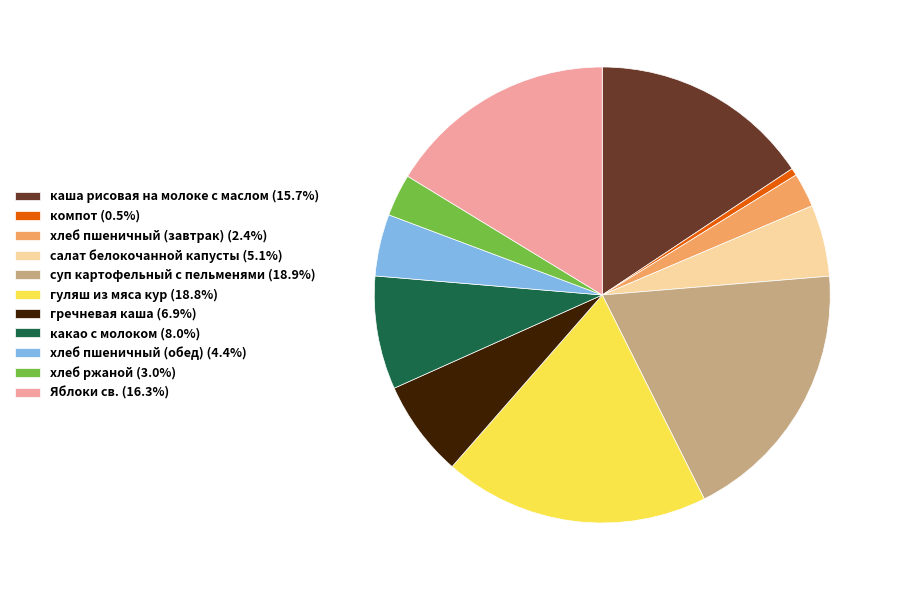

Approximately how many times larger is the value at суп картофельный с пельменями (18.9%) compared to гуляш из мяса кур (18.8%)?

1.0